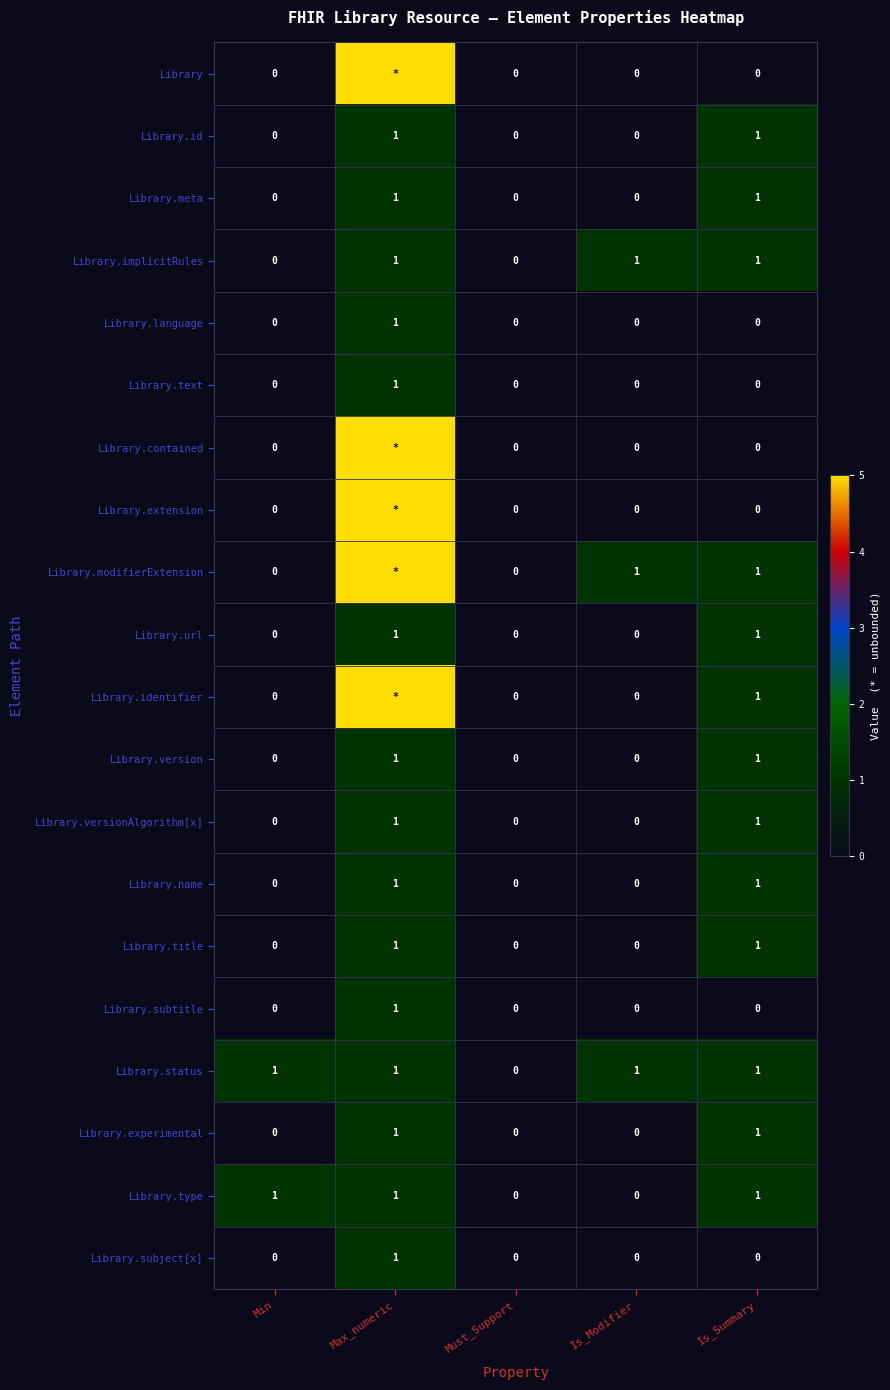

How many data points in Library.url are above 0?

2